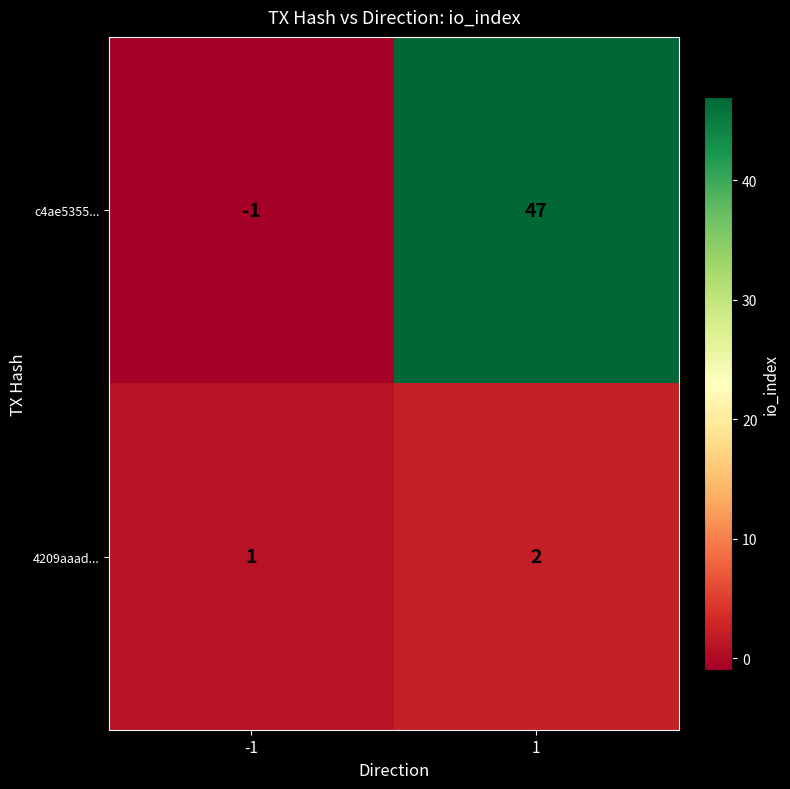

Rank the series at -1 from highest to lowest value.

4209aaad..., c4ae5355...